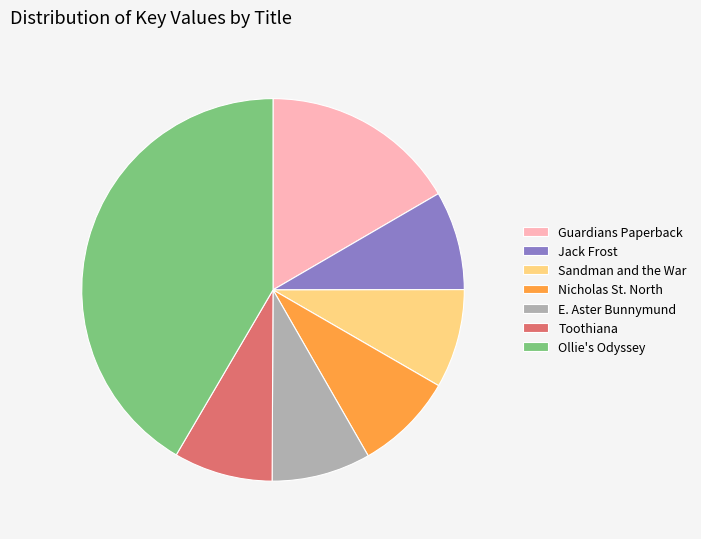

Is it true that Toothiana is 8% of the pie?

True